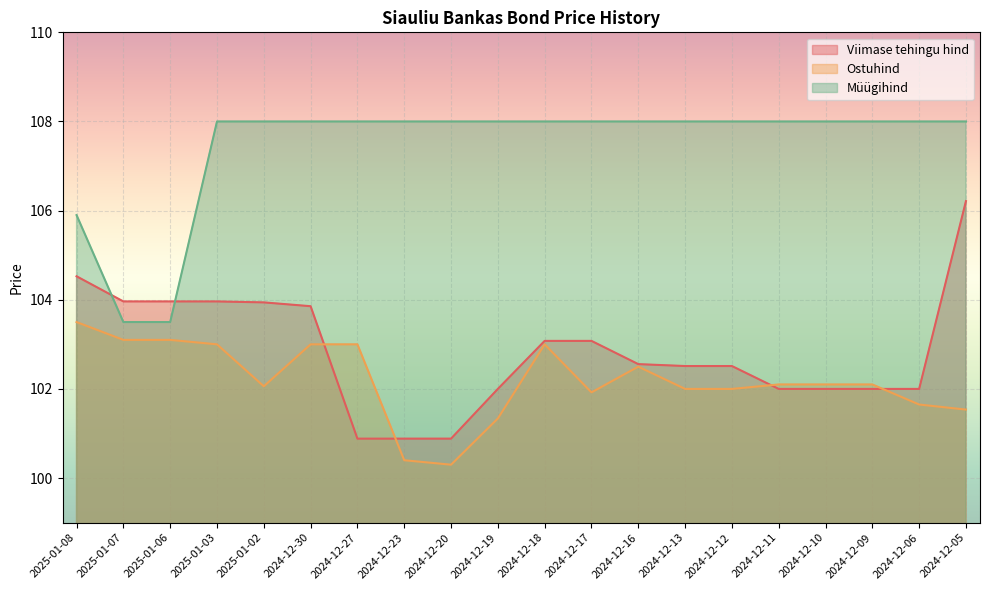

What is the smallest value displayed?

100.3